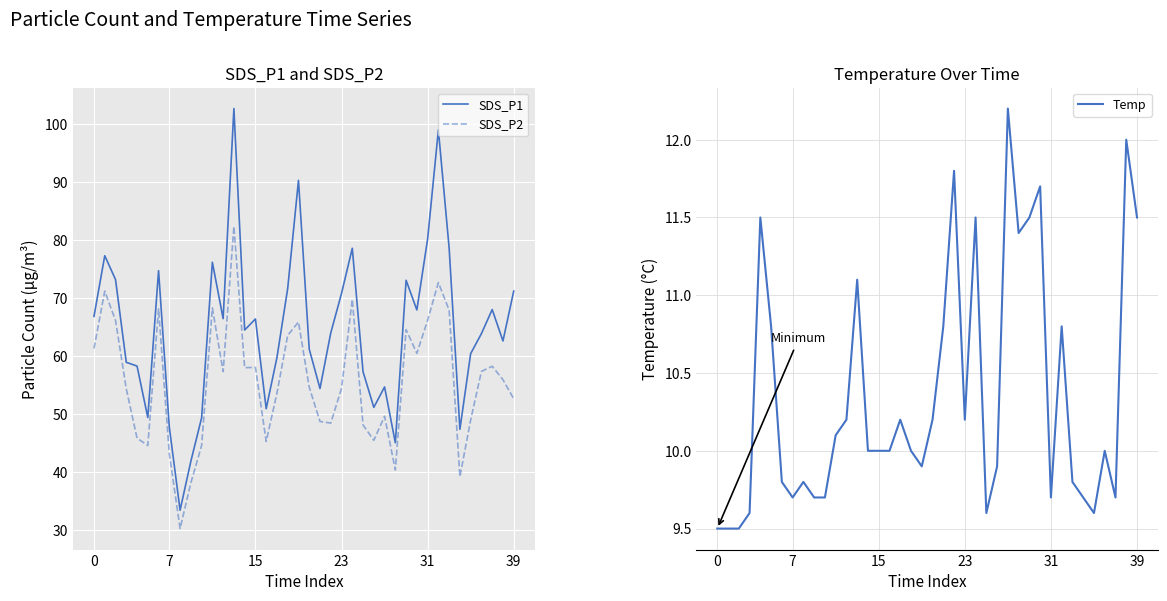

At how many categories does at least one series exceed 87?

3